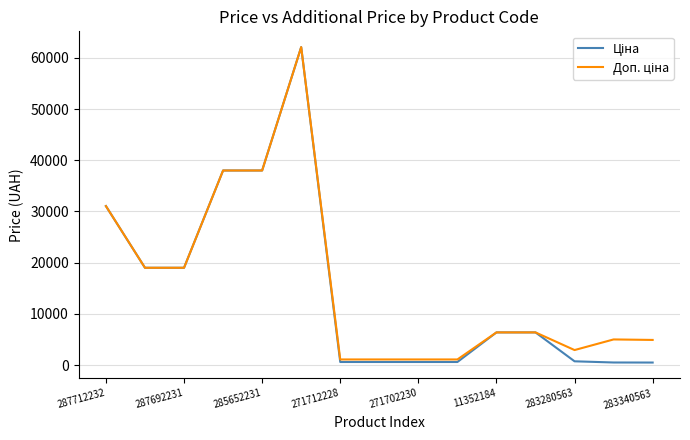

How many lines are shown in the chart?

2